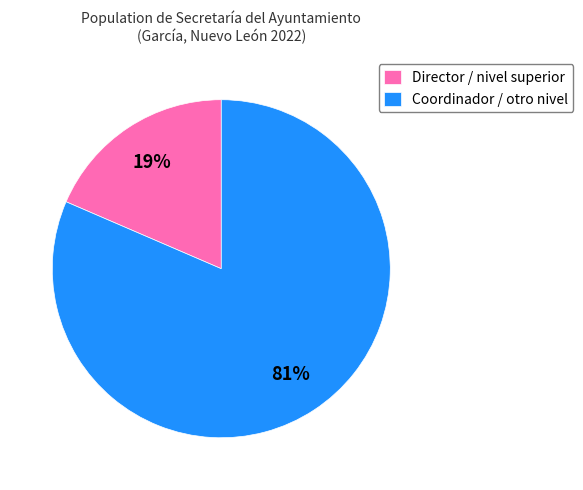

True or false: Coordinador / otro nivel accounts for 81% of the total.

True